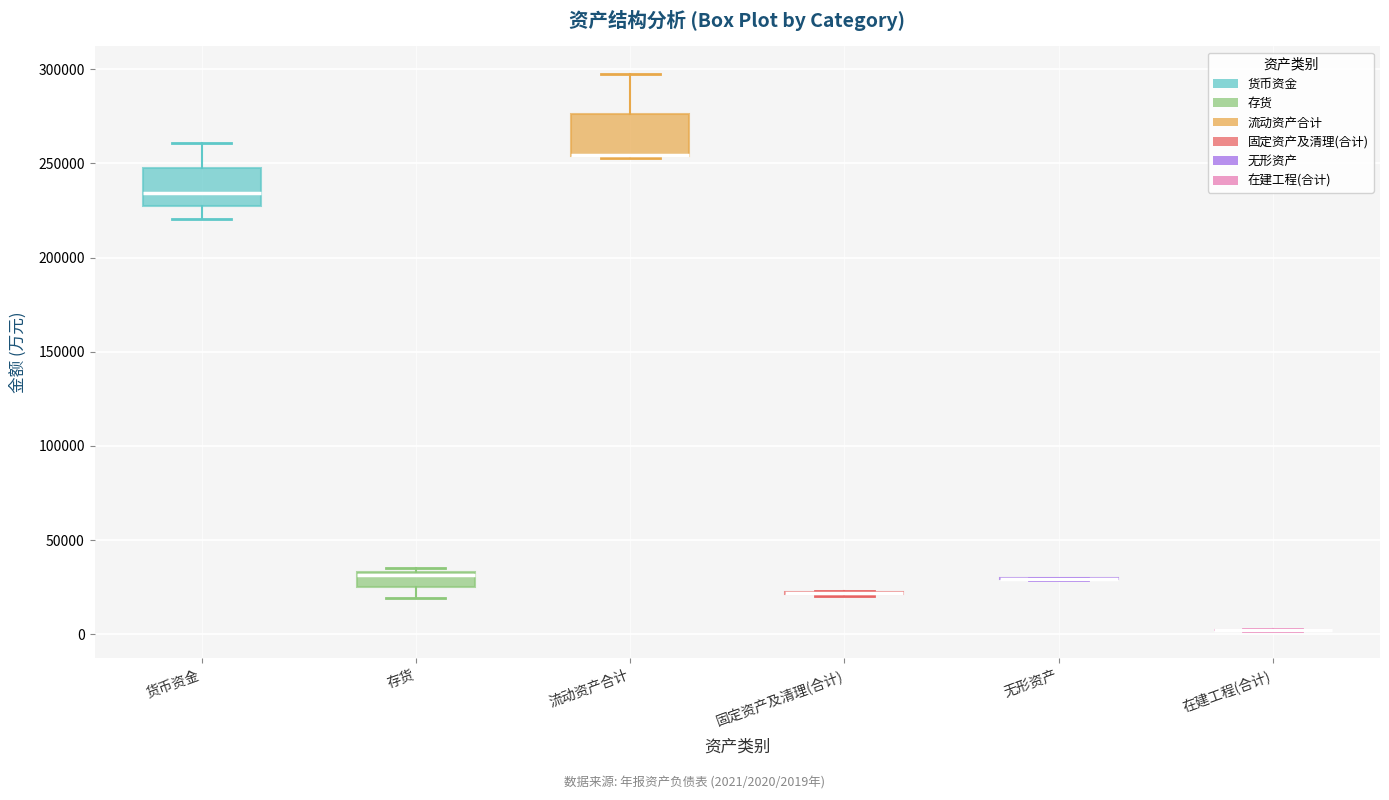

Where is the lower edge of the box for 货币资金 on the y-axis? The values are not printed on the chart, so give them approximately, as read against the axis.

225000